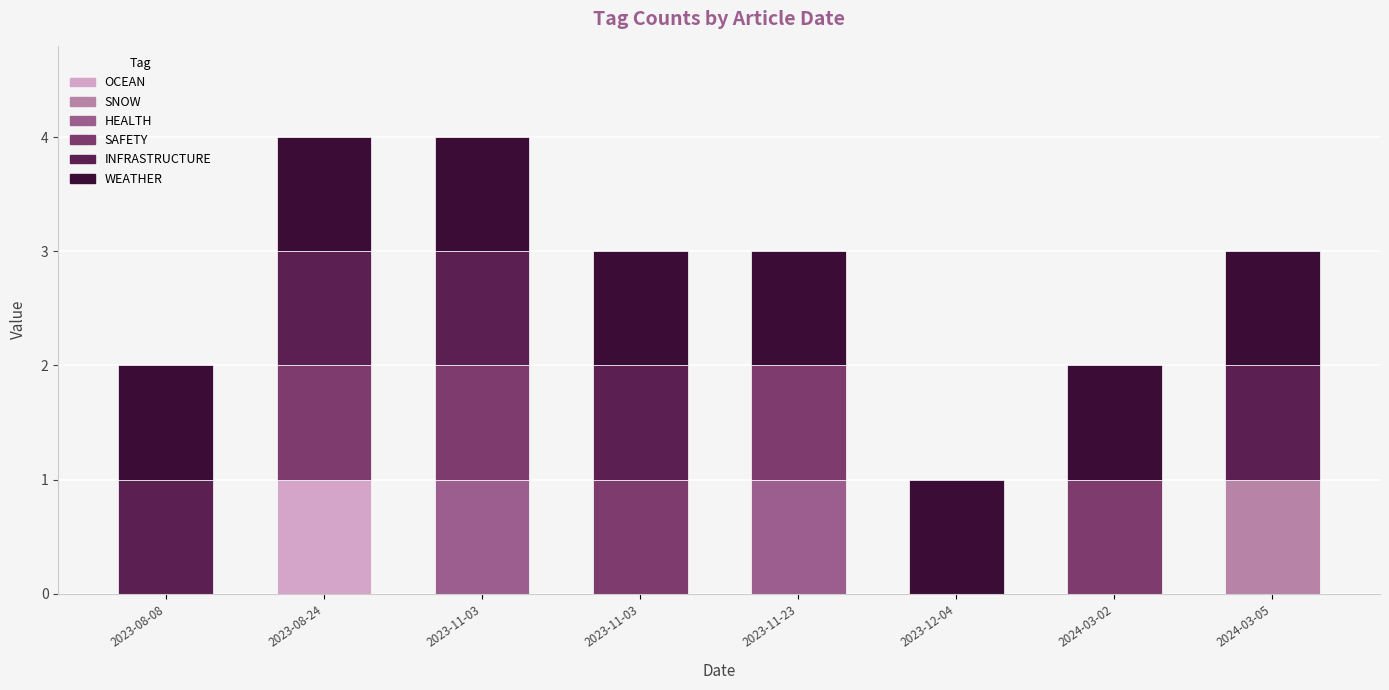

How many distinct data groups are displayed?

6